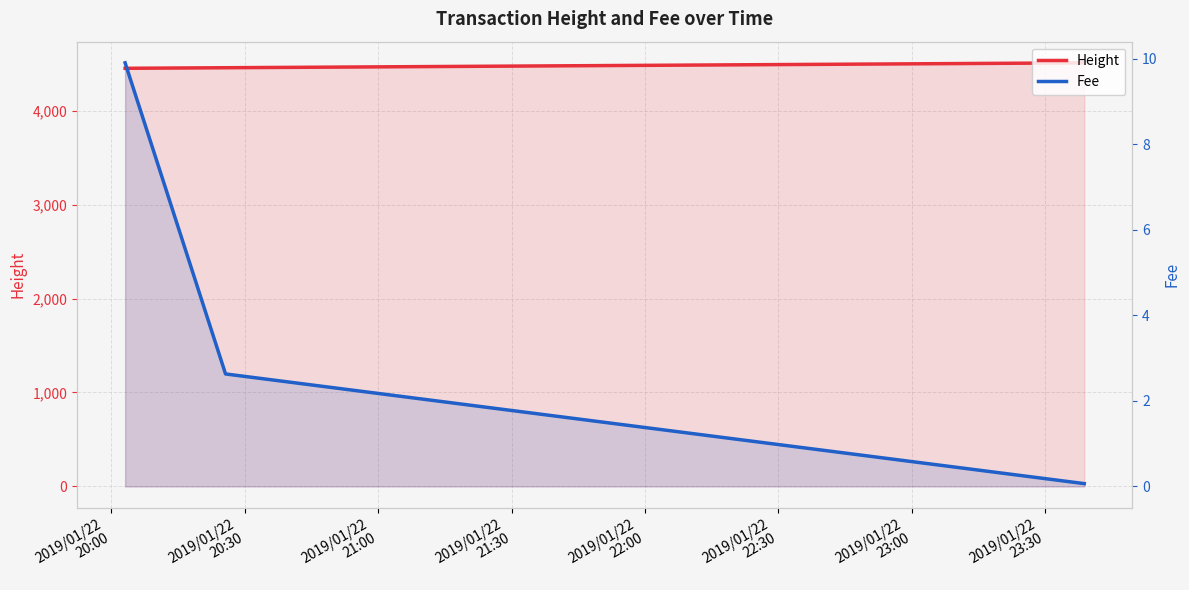

What is the total value across all series at 2019/01/22
20:30?

4459.6